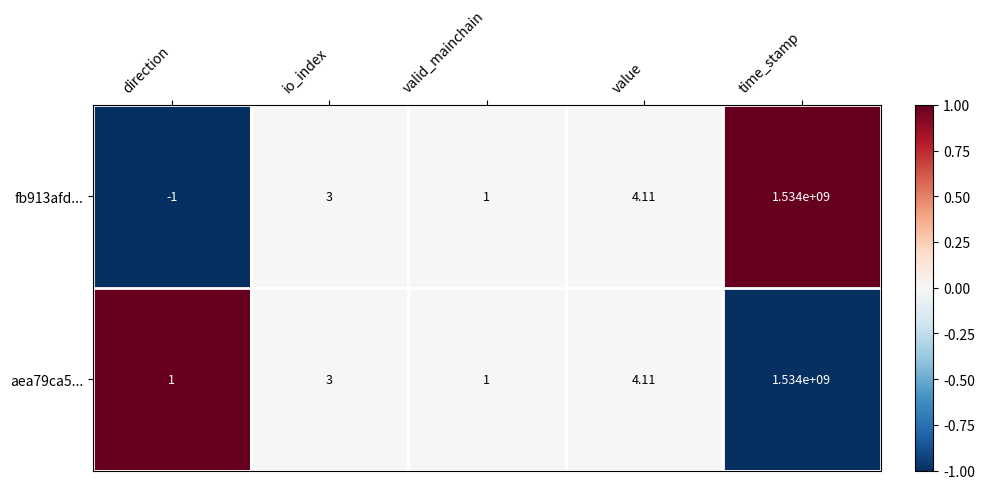

At which category does the chart reach its peak across all series?

time_stamp